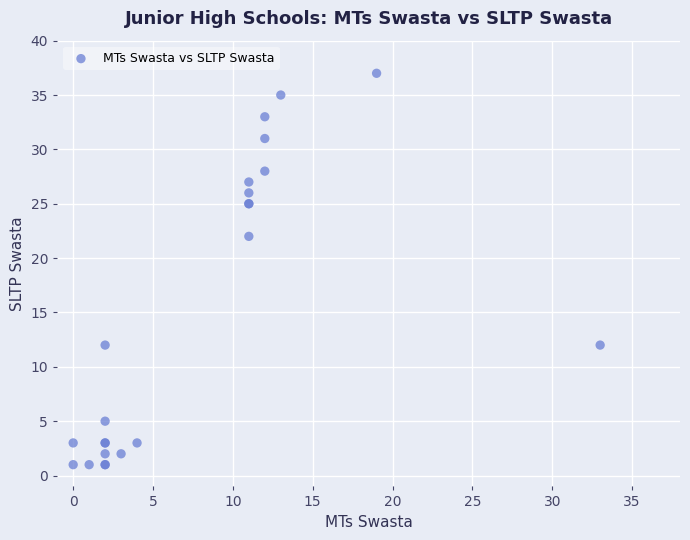

What Y value in the scatter plot is closest to 19?

22